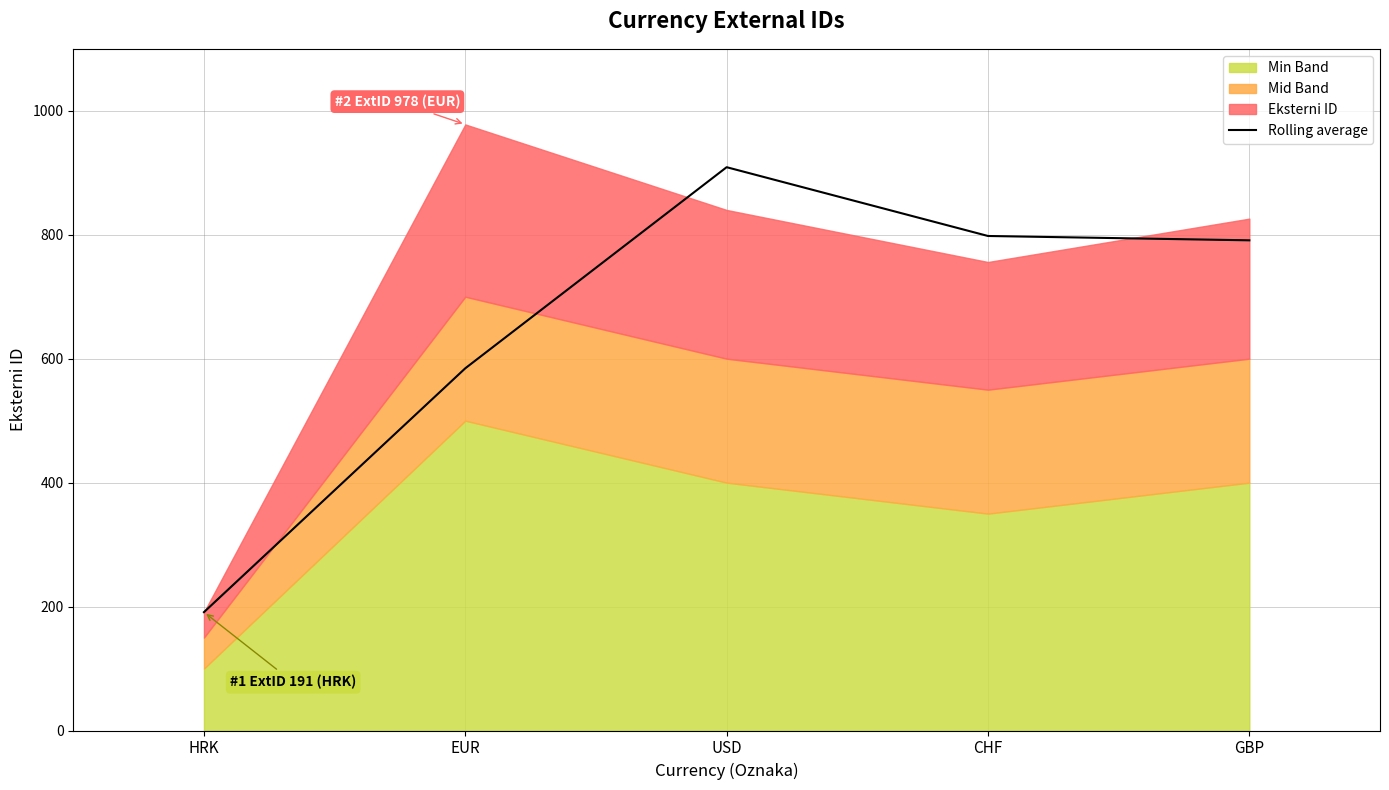

True or false: Rolling average has a value of 100.3 at HRK.

False